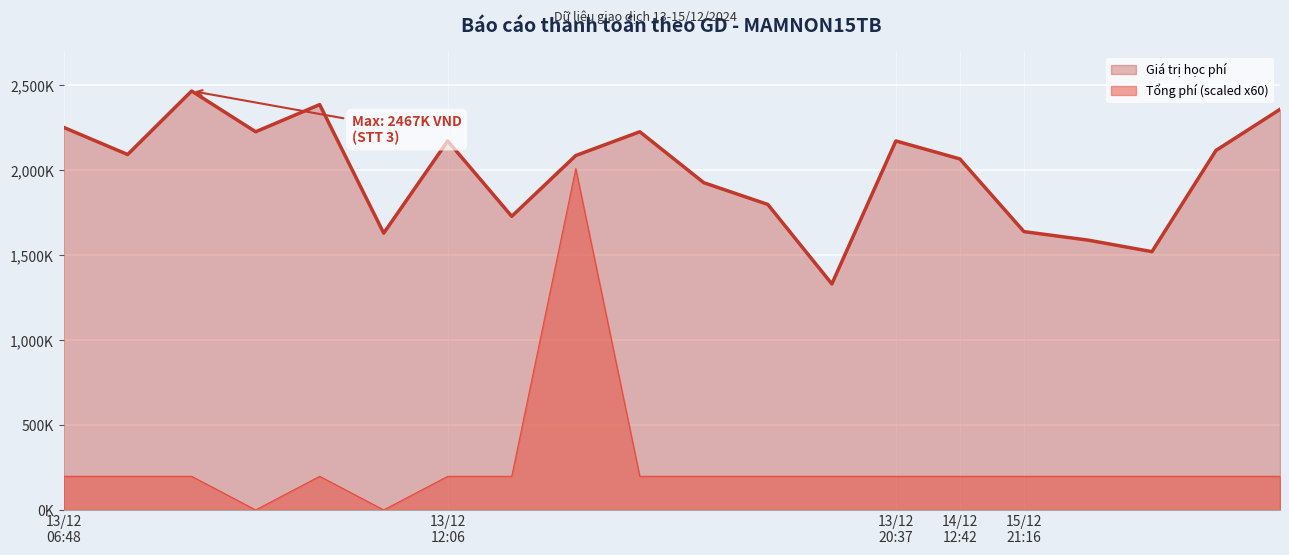

At which label does Giá trị học phí first exceed 2093000?

13/12
06:48